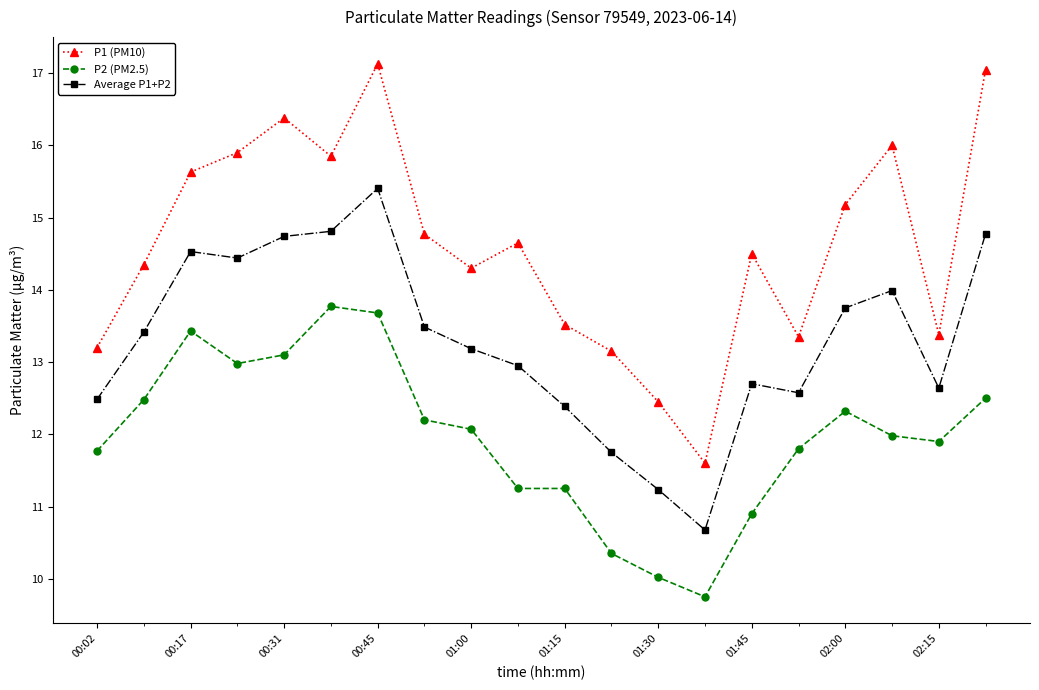

True or false: P2 (PM2.5) and Average P1+P2 intersect in this chart.

False